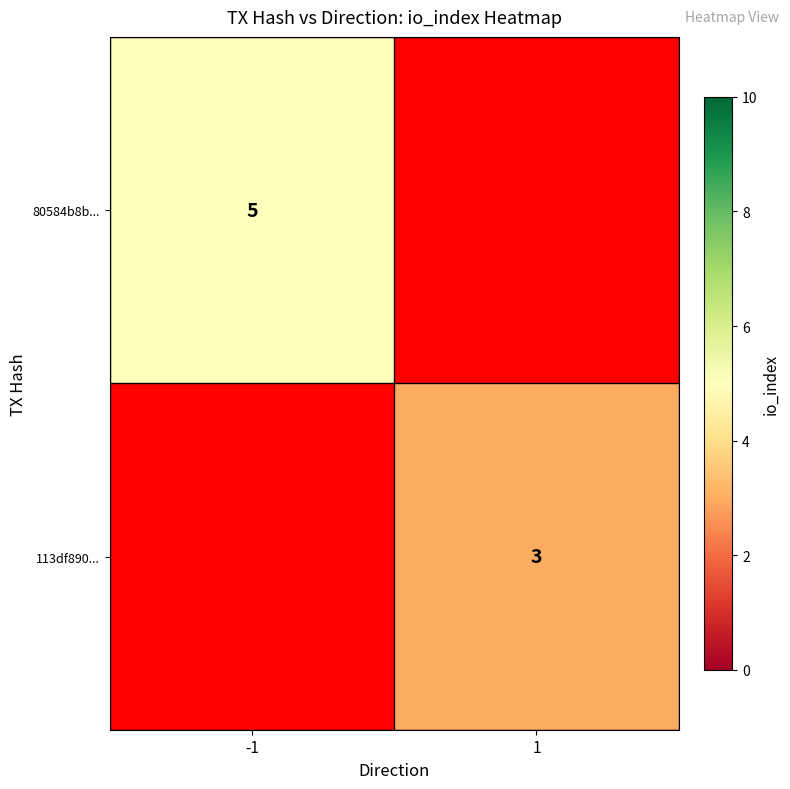

At how many categories does at least one series exceed 3?

1